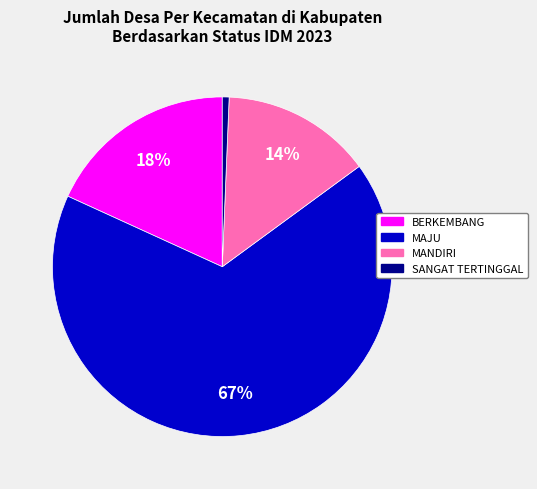

How many slices are in this pie chart?

4